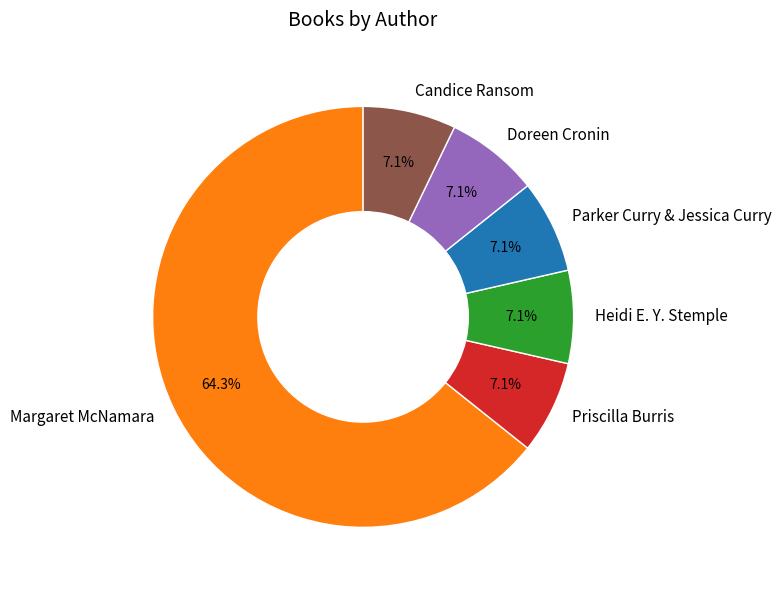

How many slices are in this pie chart?

6